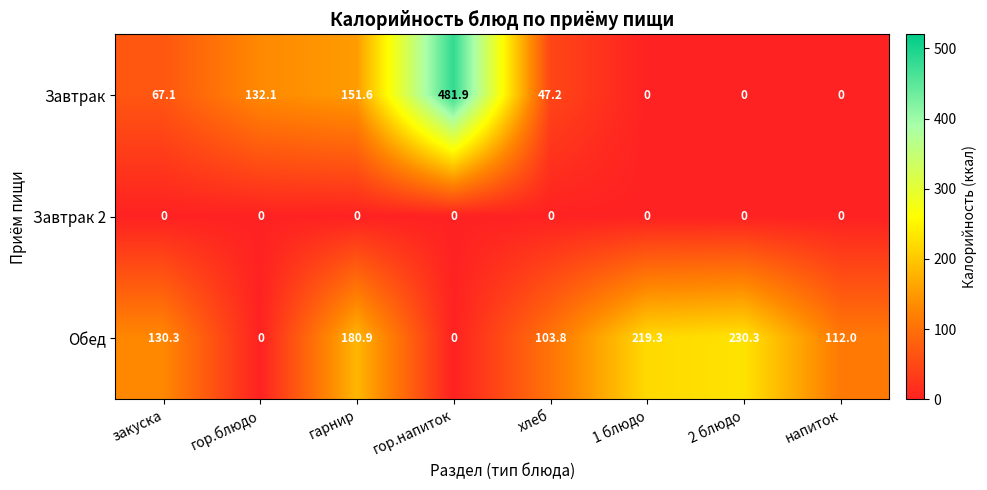

Which series changed the most between закуска and 1 блюдо?

Обед